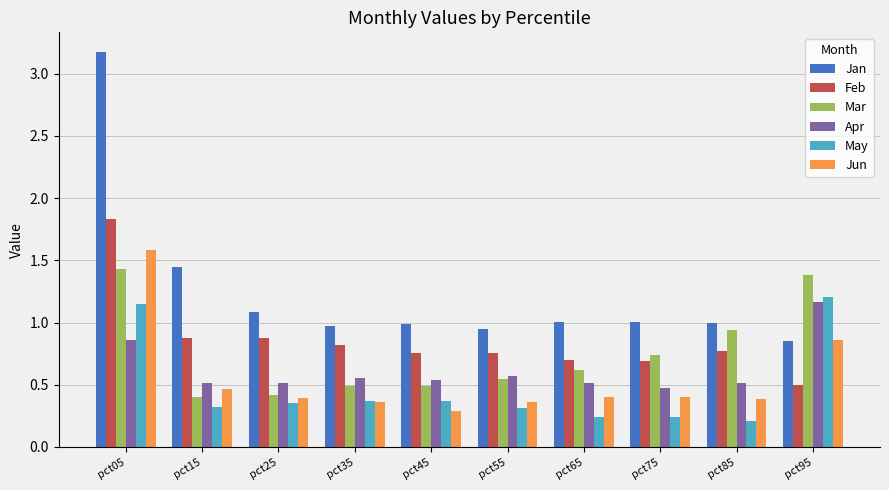

What is the sum of all Apr values?

6.2